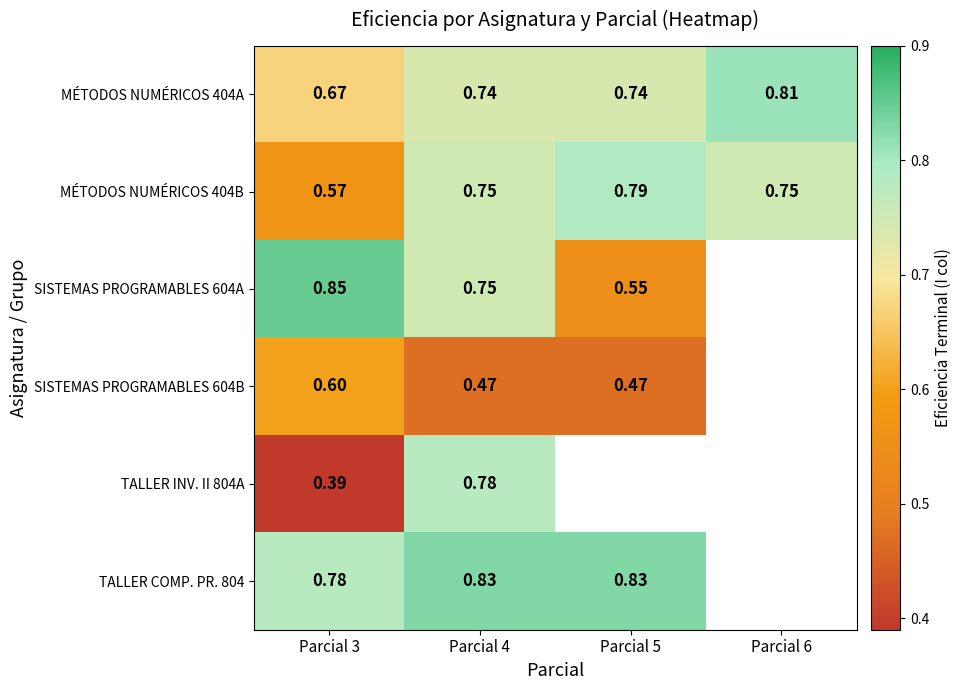

How many values in the SISTEMAS PROGRAMABLES 604A series exceed 0?

3